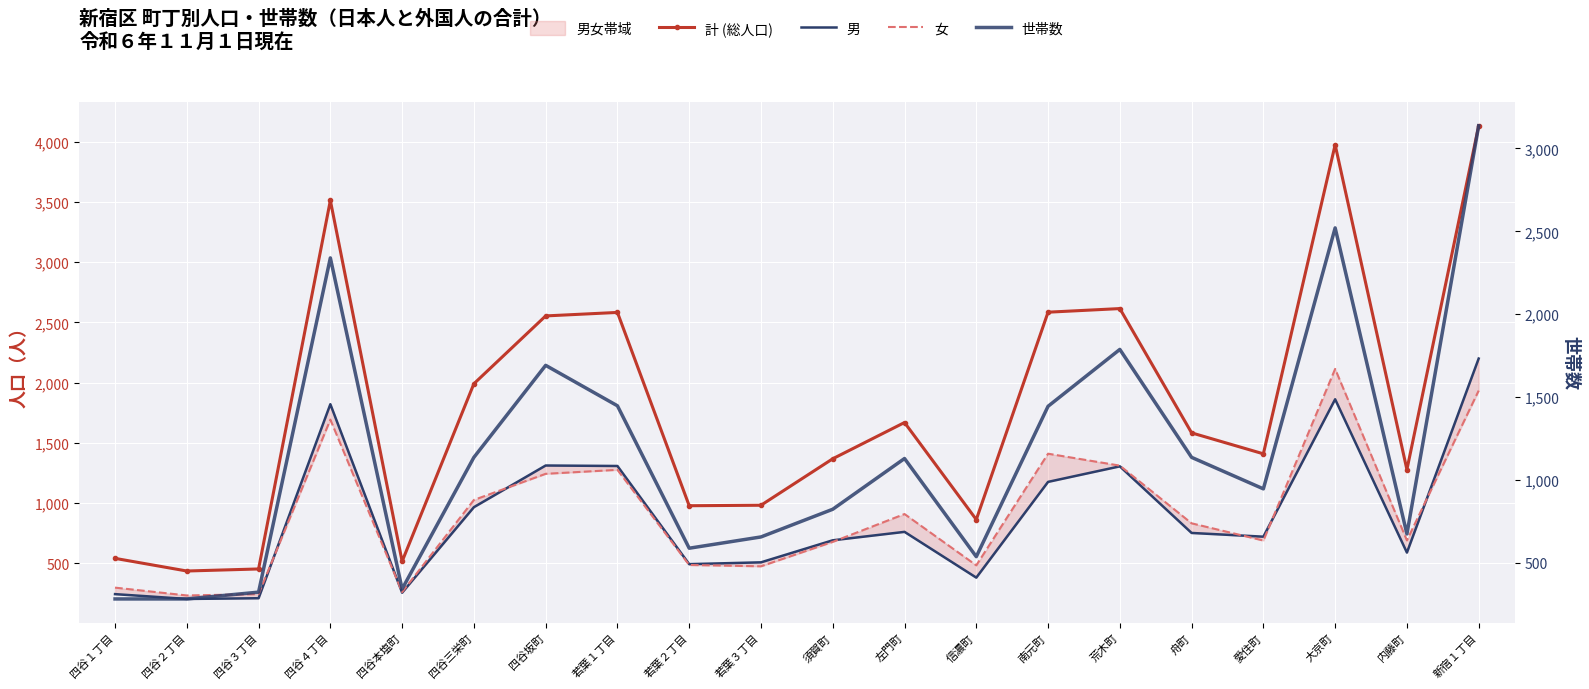

What is the difference between the maximum and minimum values in the 男 series?

1996